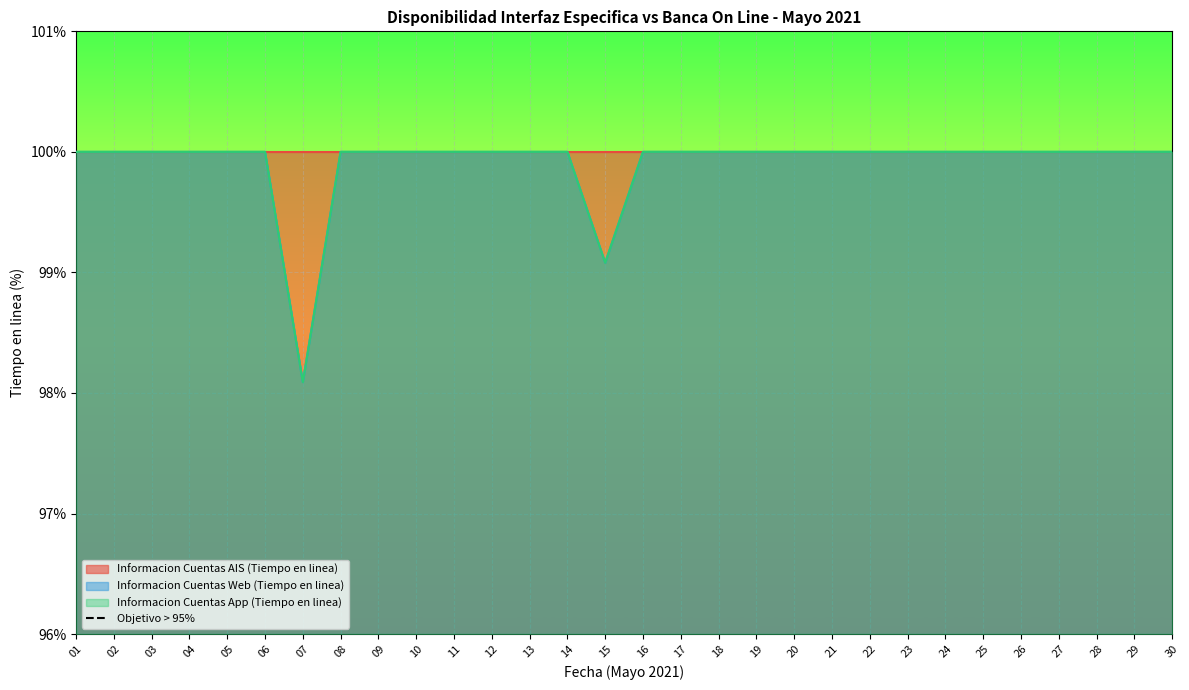

True or false: Informacion Cuentas App (Tiempo en linea) and Informacion Cuentas Web (Tiempo en linea) intersect in this chart.

False